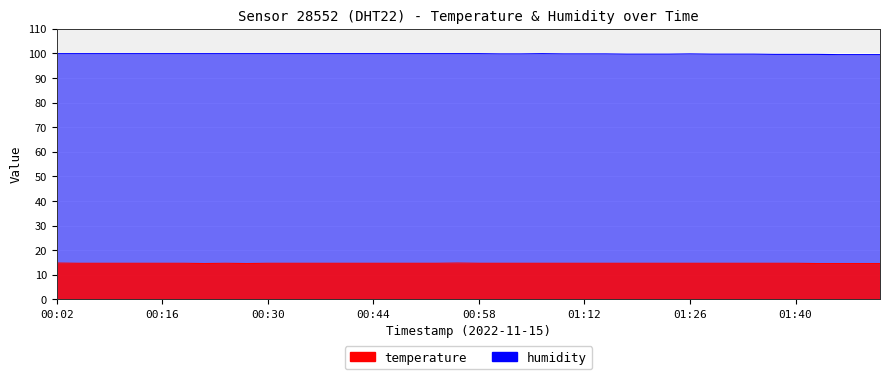

Is the value of humidity at 00:02 greater than the value of temperature at 01:43?

Yes